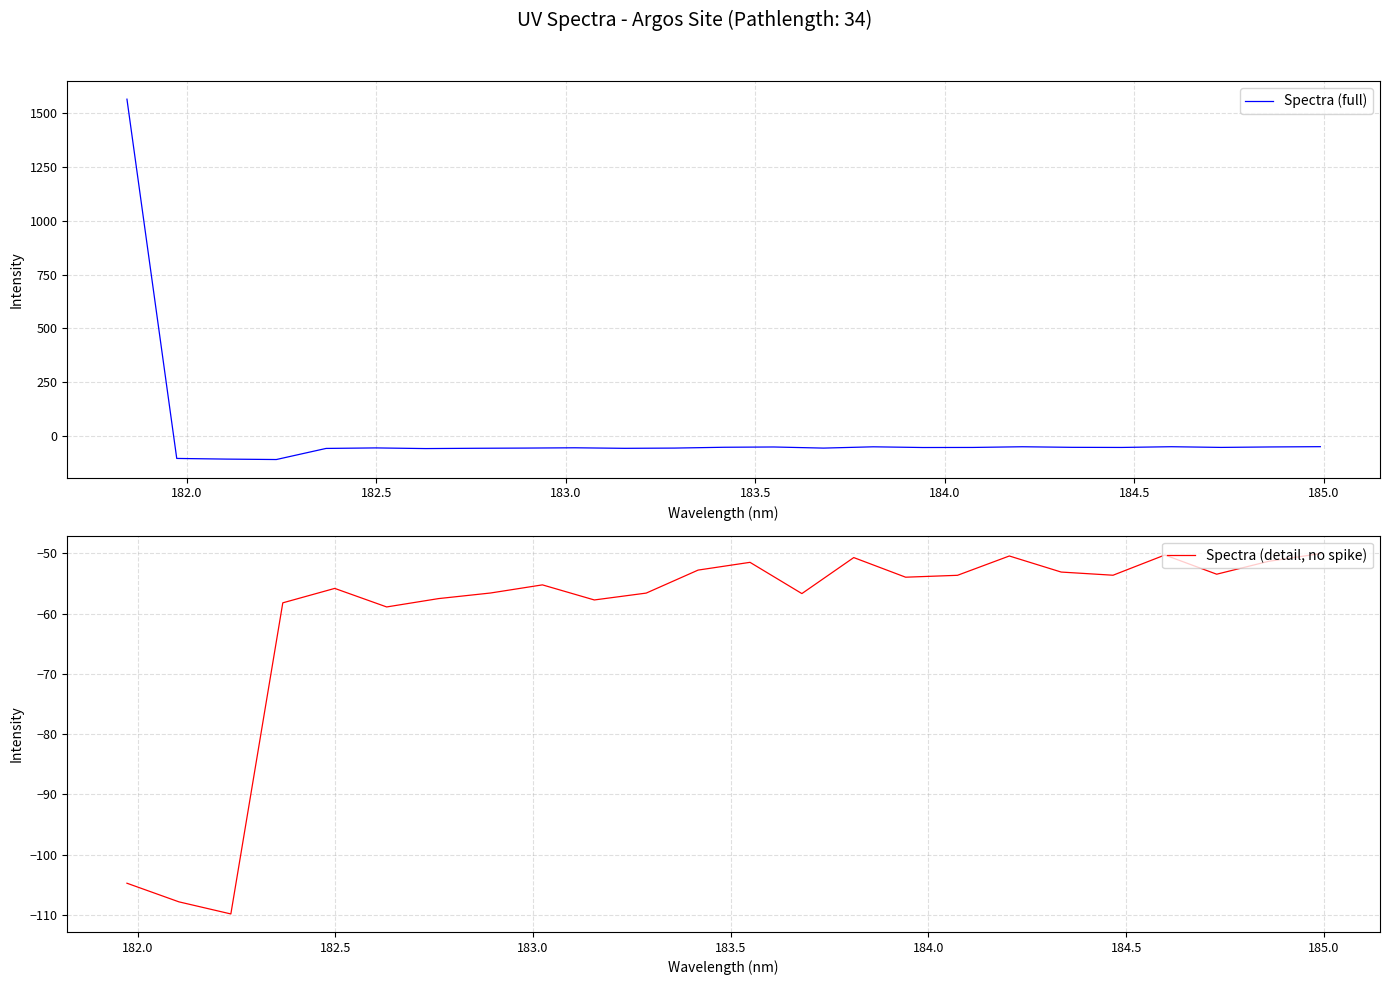

What is the lowest value of the Spectra (full) series?

-109.8